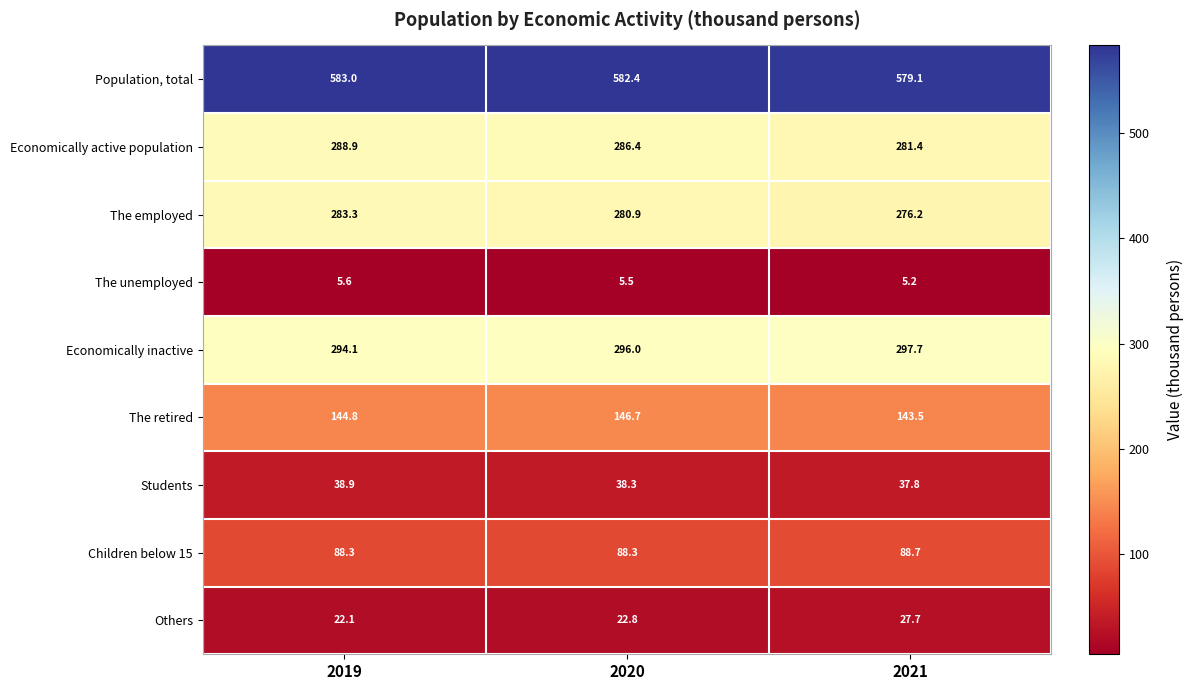

What is the difference between the The retired values at 2020 and 2021?

3.2